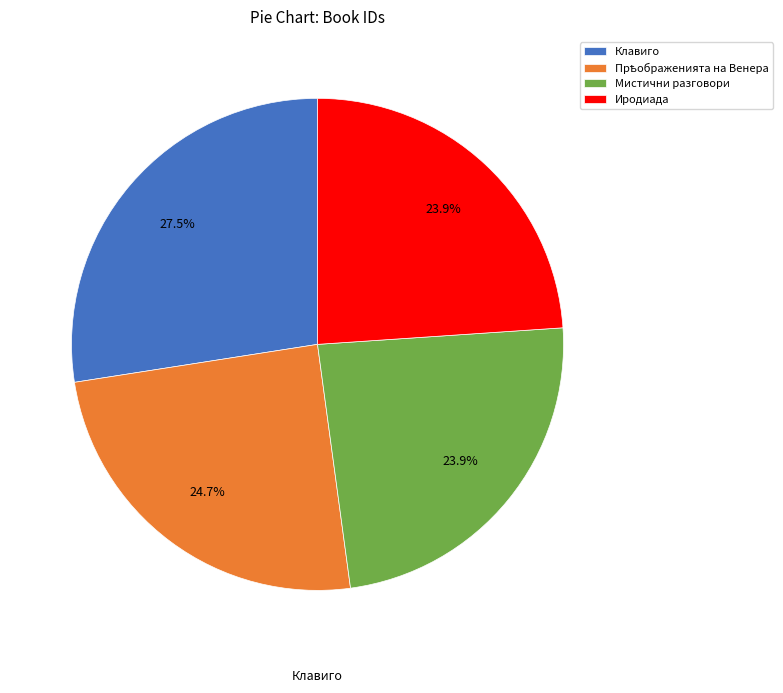

Do Иродиада and Клавиго together represent more than half of the pie?

Yes